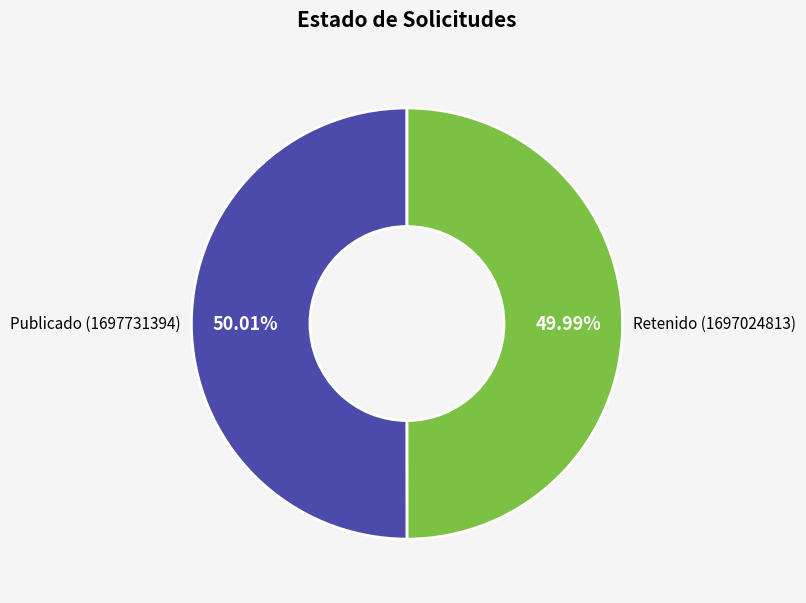

Is there any slice that represents more than half of the pie?

Yes